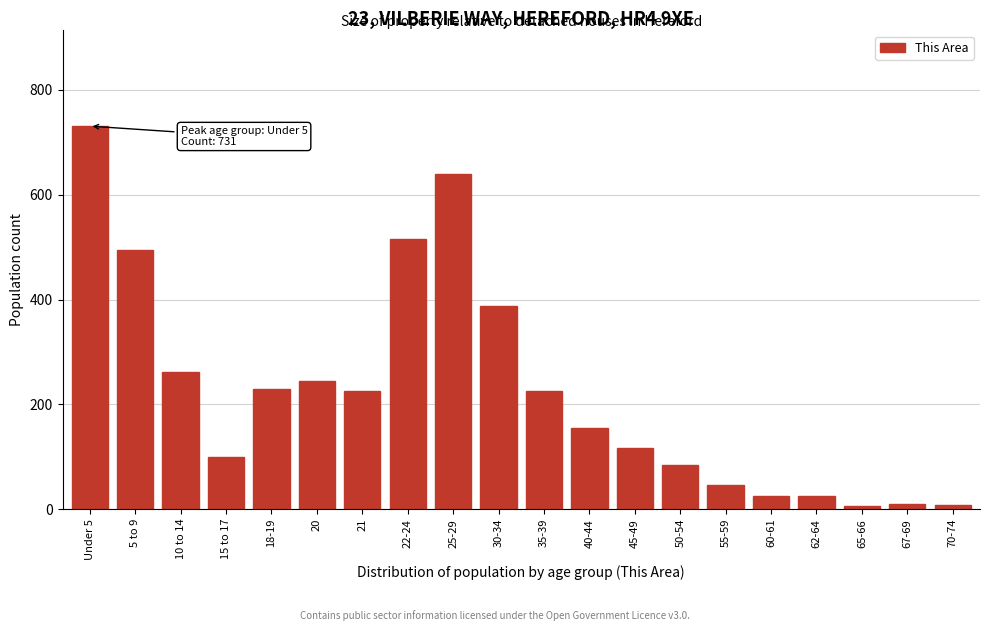

What is the sum of all values?

4528